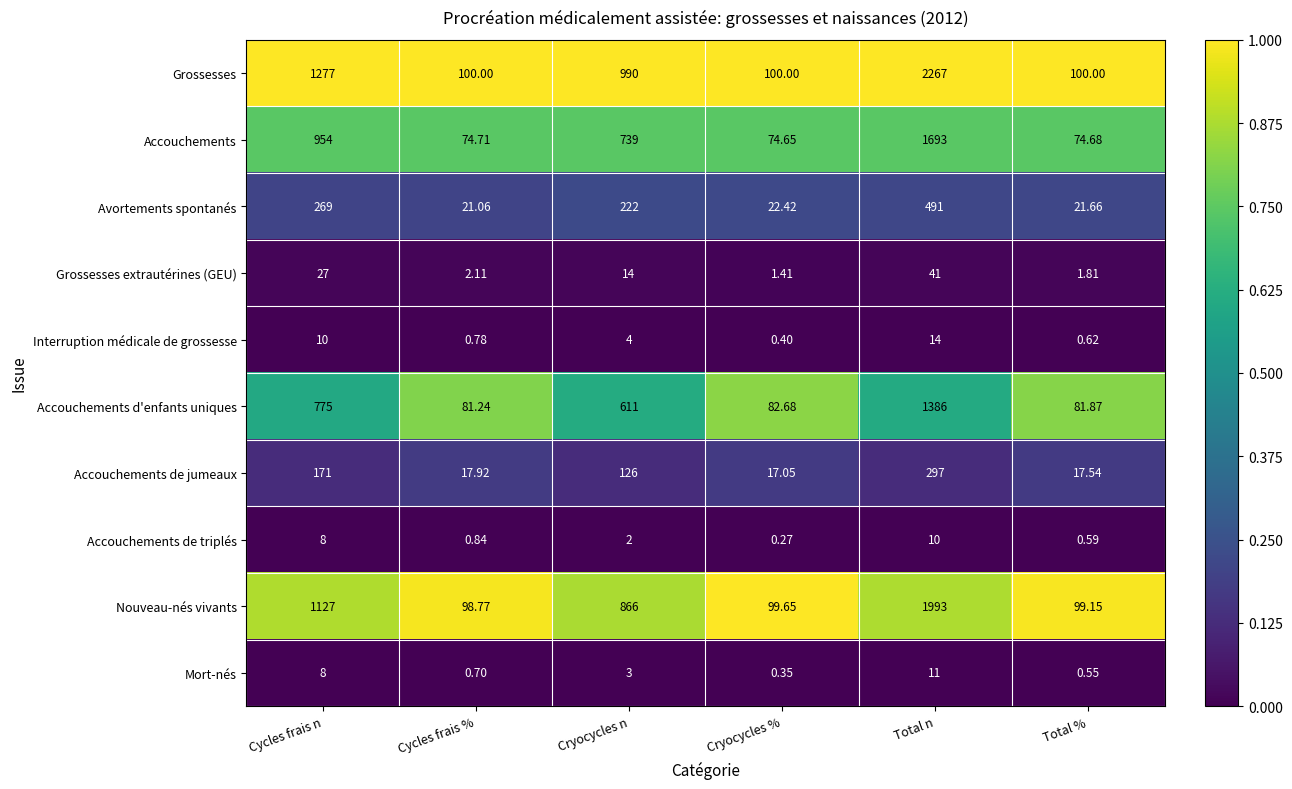

At which label is Mort-nés closest to 5?

Cryocycles n